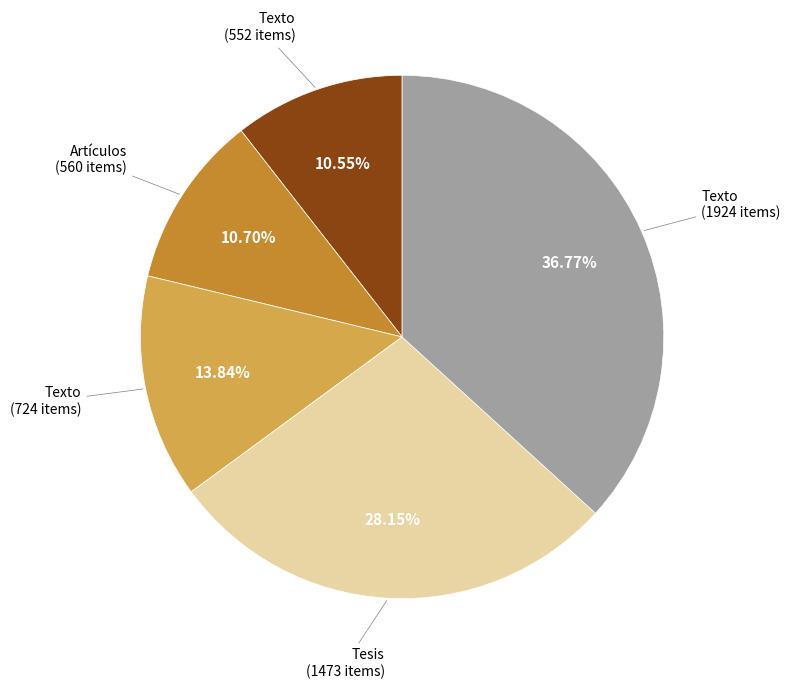

Is Texto (1924 items) the majority of the pie?

No